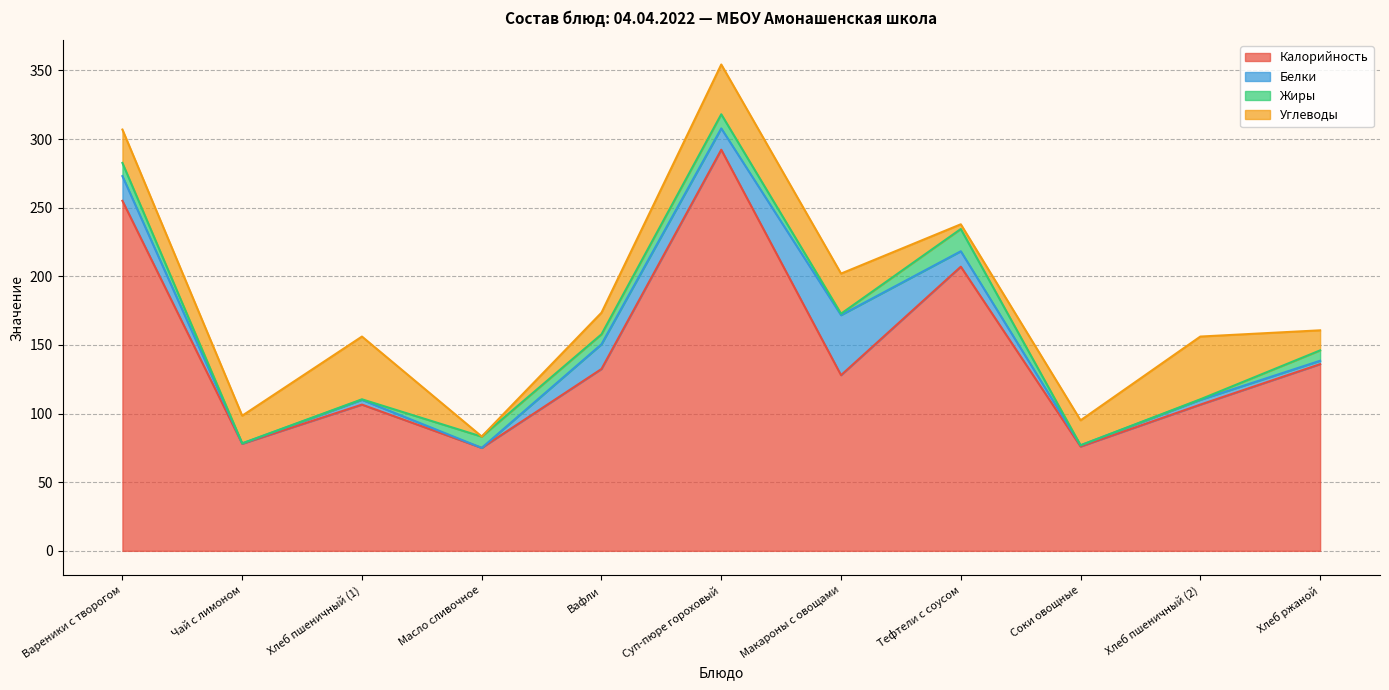

Rank the series at Хлеб пшеничный (2) from lowest to highest value.

Жиры, Белки, Углеводы, Калорийность